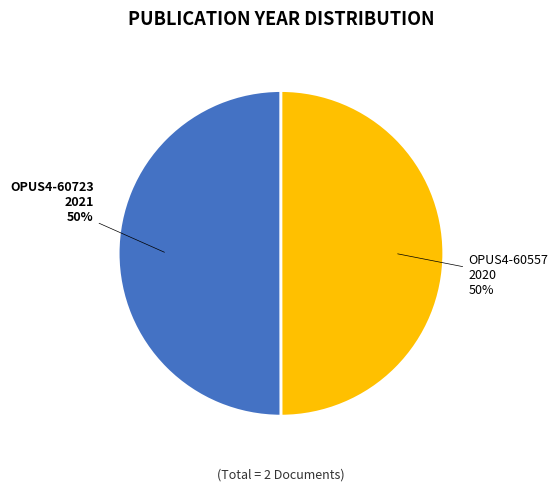

How many slices are in this pie chart?

2